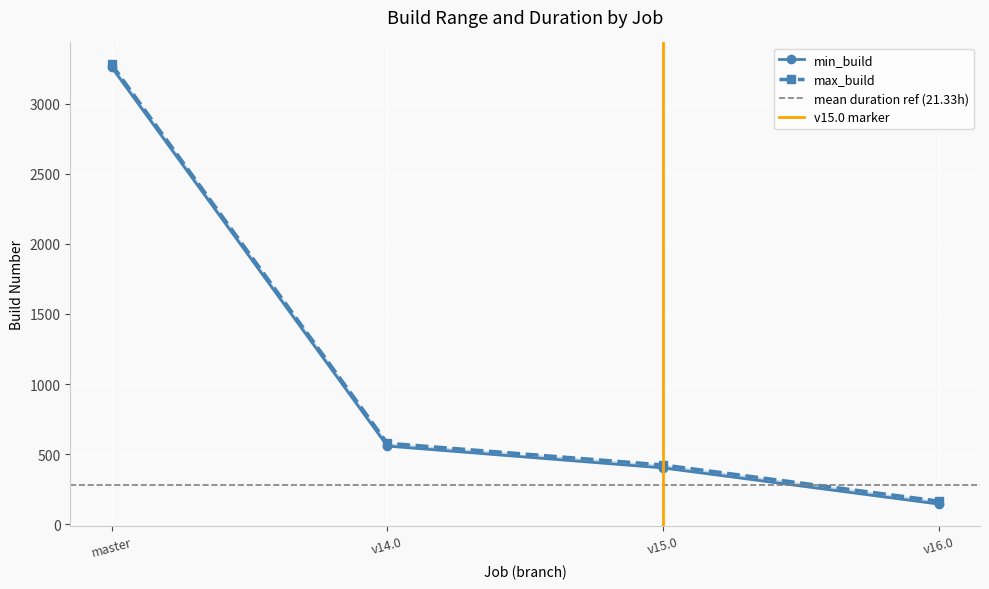

List the series in order of their overall mean, highest first.

max_build, min_build